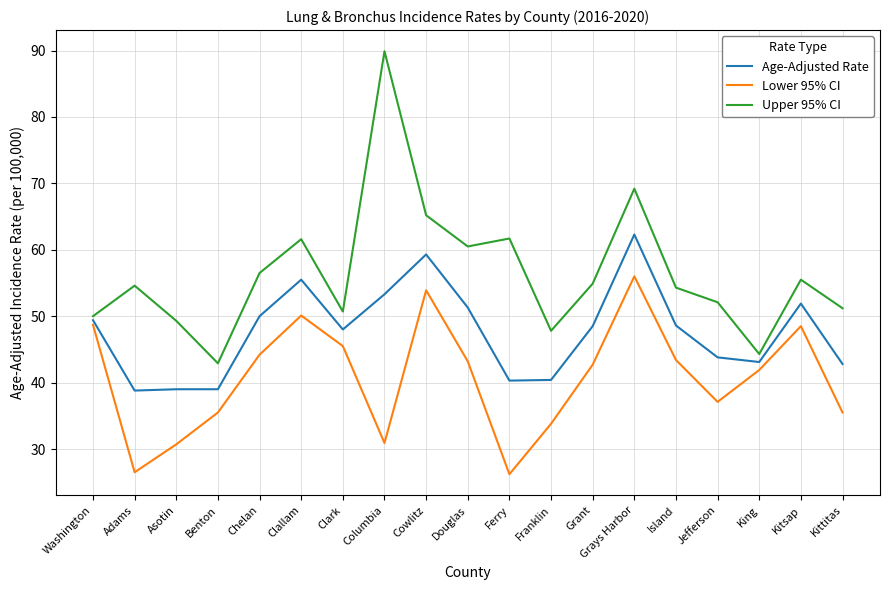

The Age-Adjusted Rate series shows 48.5 at Grant. True or false?

True